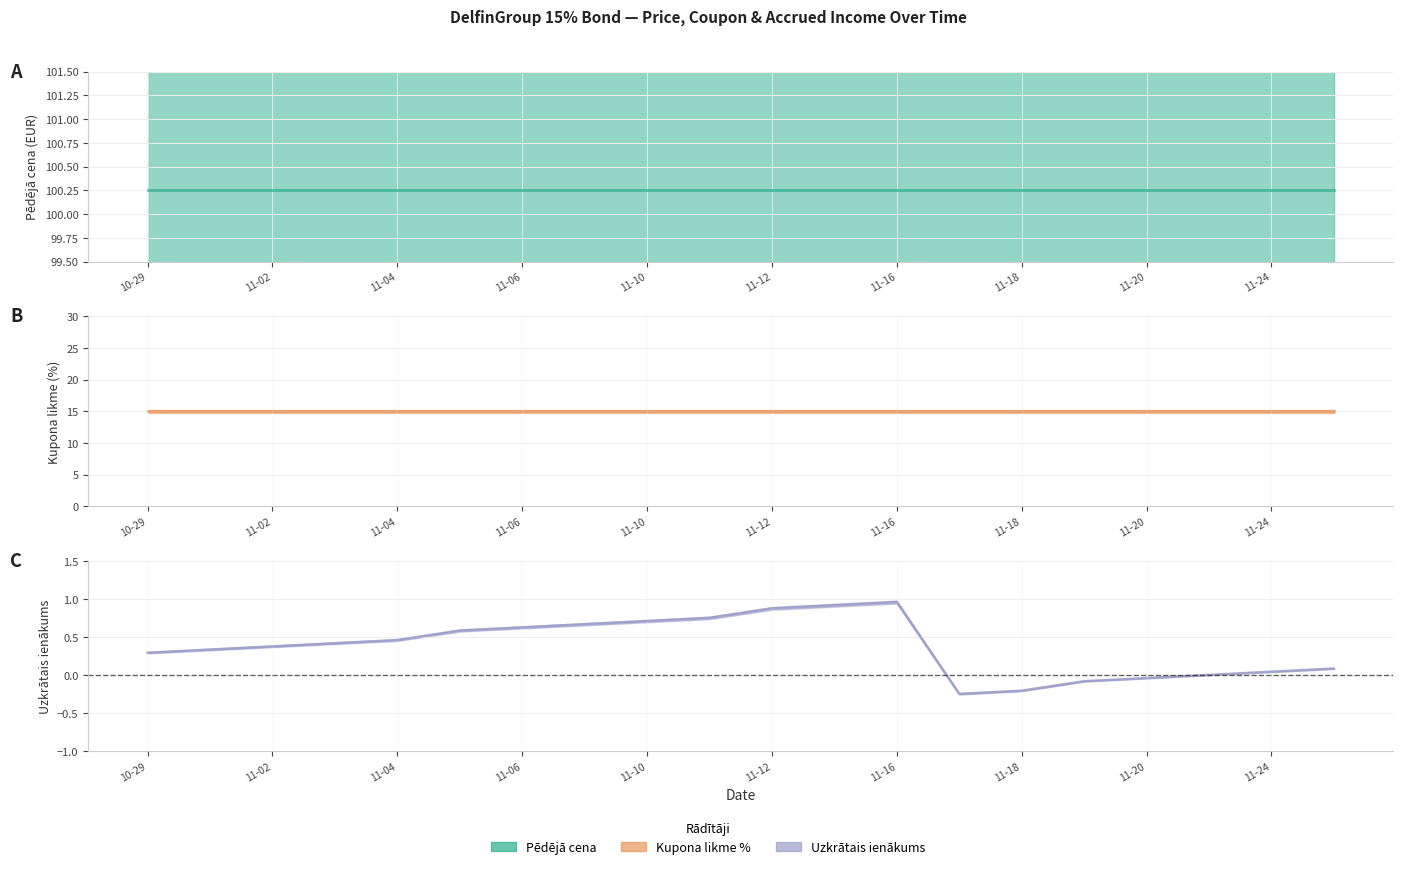

Read the Kupona likme % (line) value at 11-12.

15.0